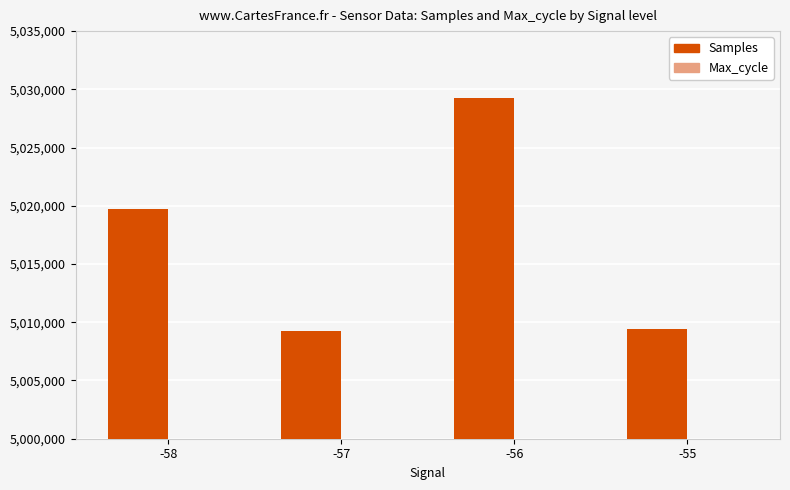

What are all the series names shown in the legend?

Samples, Max_cycle